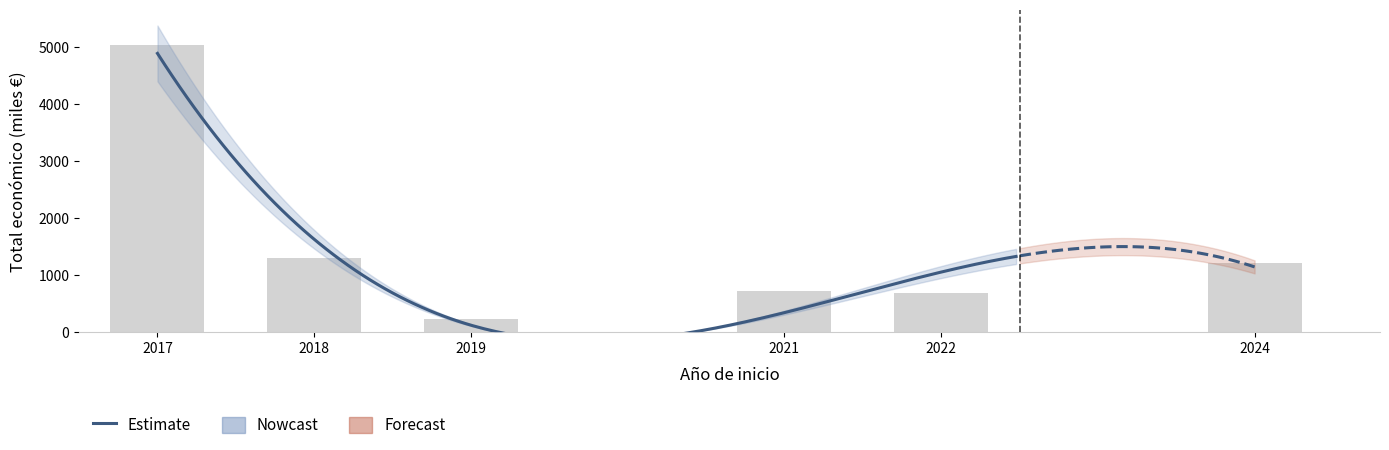

Rank the categories by value from highest to lowest.

2017, 2018, 2024, 2021, 2022, 2019